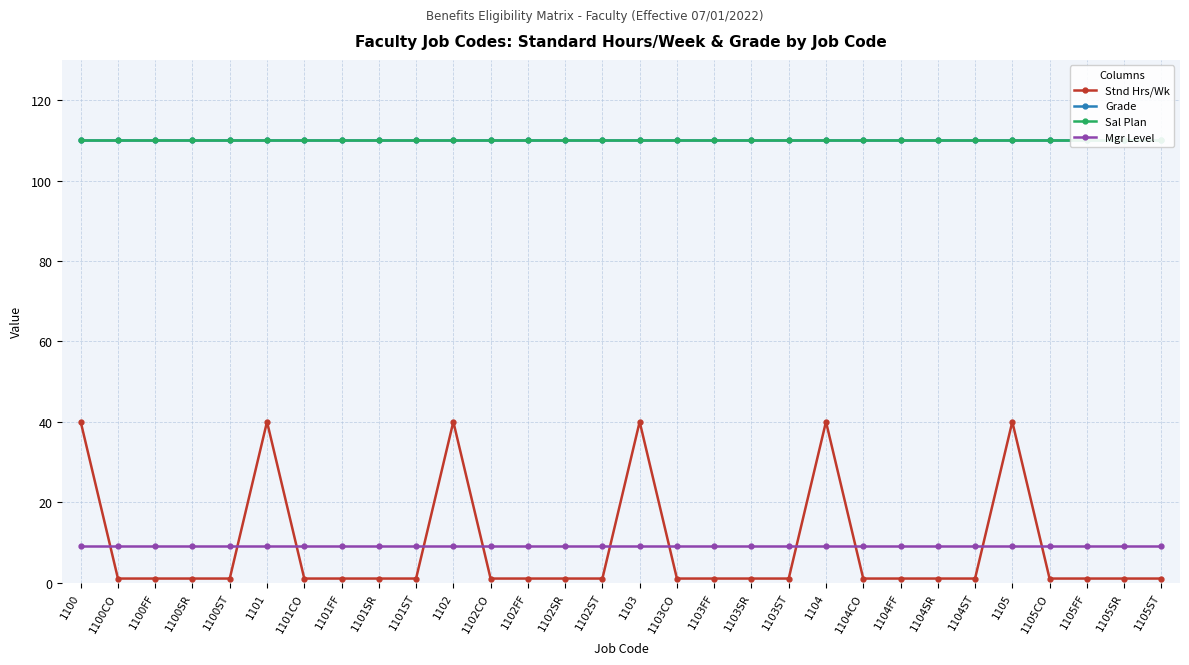

Does the chart display data point markers on the line(s)?

Yes